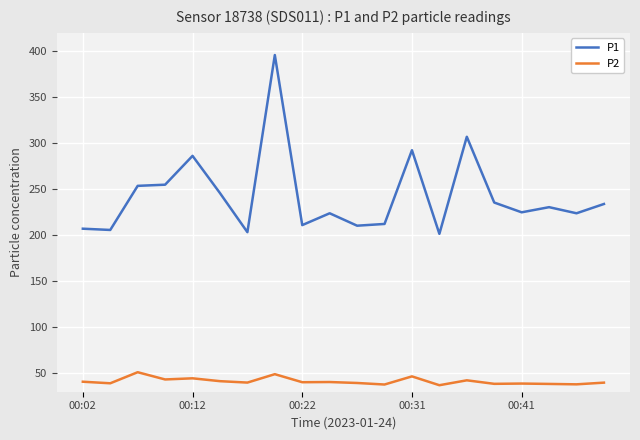

What is the highest value of the P1 series?

395.9